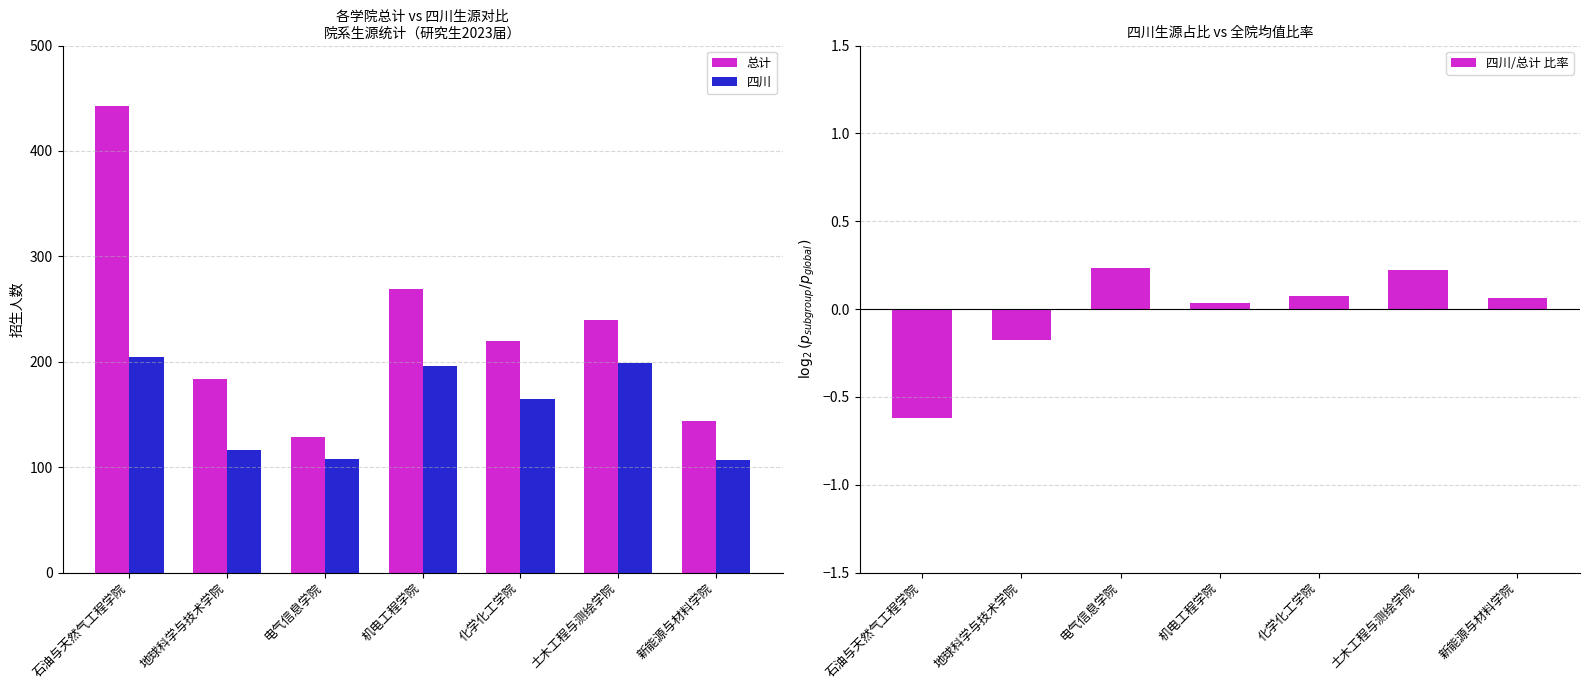

At which label does 总计 reach its minimum?

电气信息学院